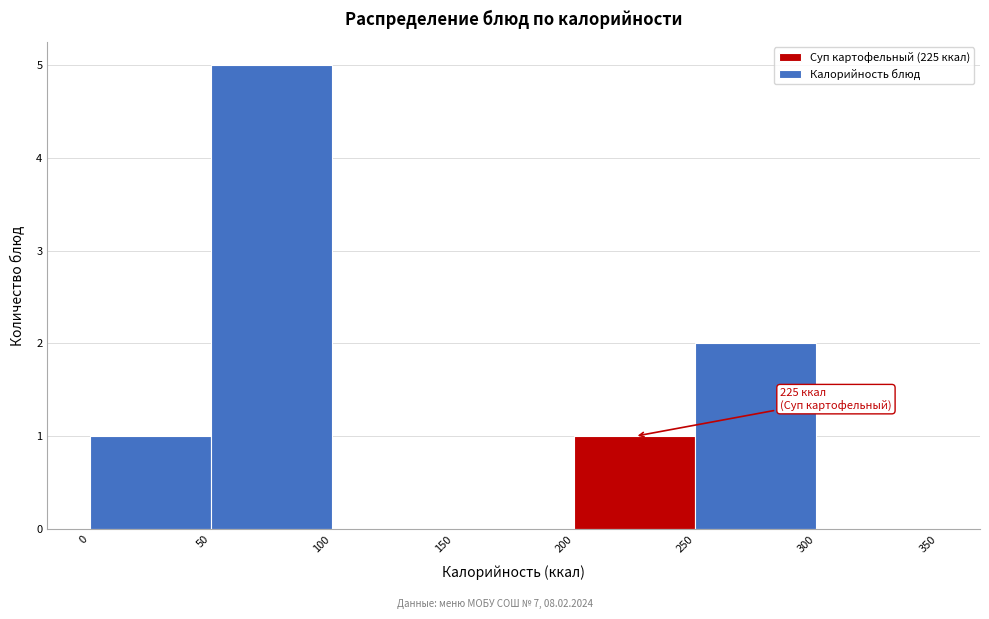

Over which range of the x-axis is the bar tallest?

50 to 100